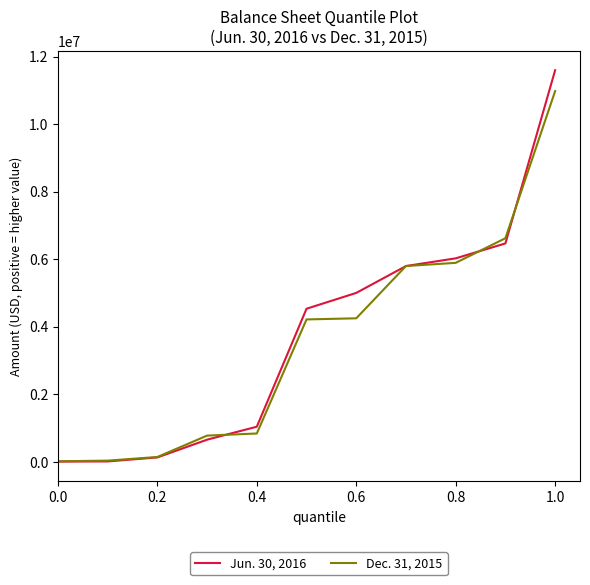

List the series in order of their overall mean, highest first.

Jun. 30, 2016, Dec. 31, 2015